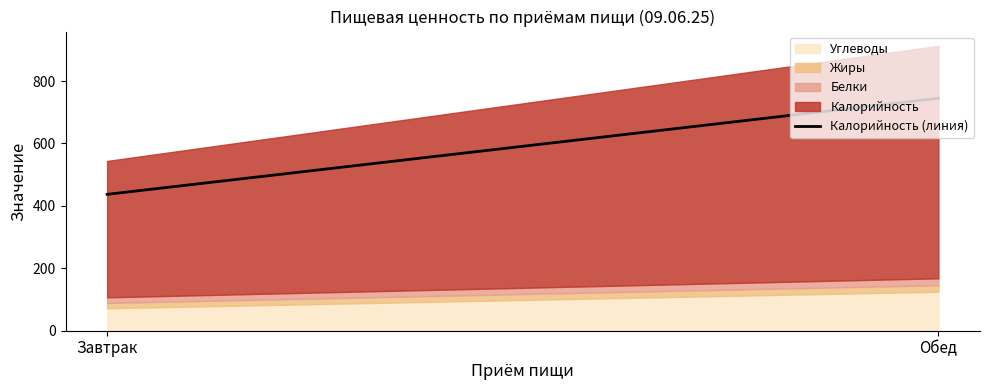

What is the label of the 2nd point from the left?

Обед